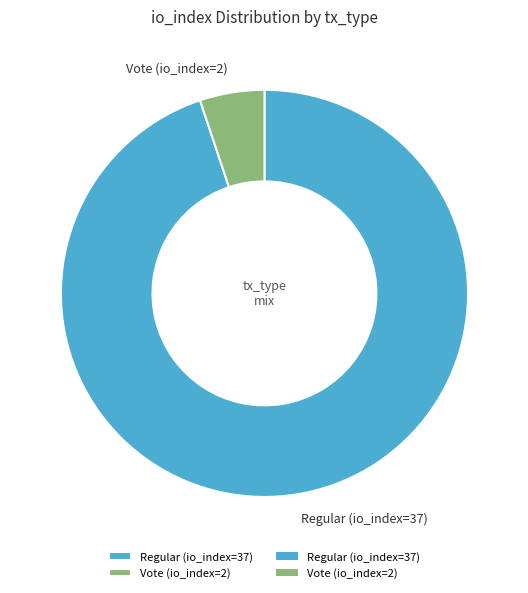

Which category has the biggest portion of the pie?

Regular (io_index=37)